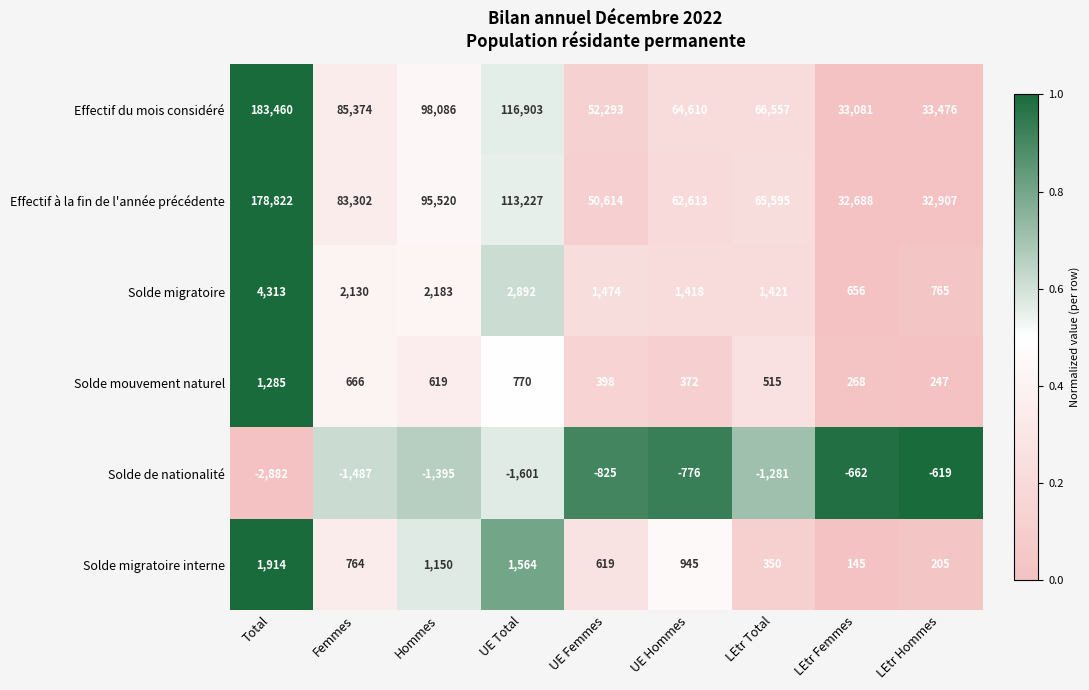

Count the number of categories in the chart.

9